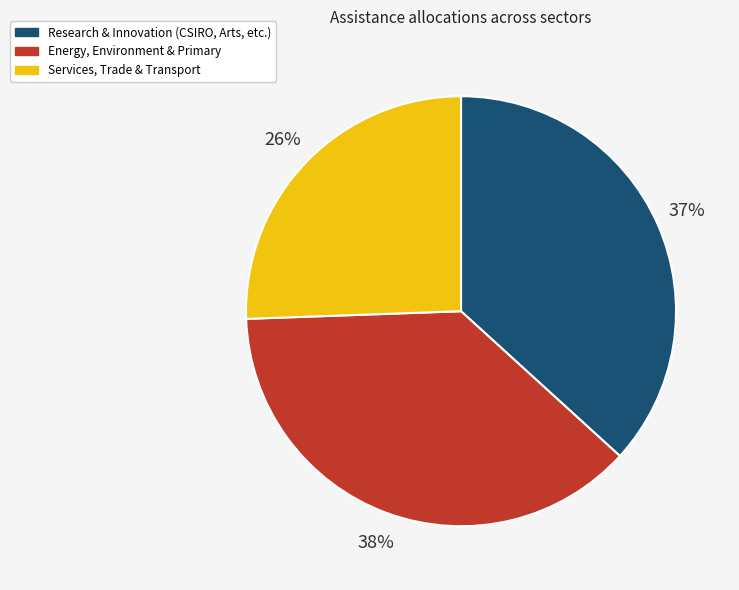

Combined, do Services, Trade & Transport and Energy, Environment & Primary account for over 50%?

Yes